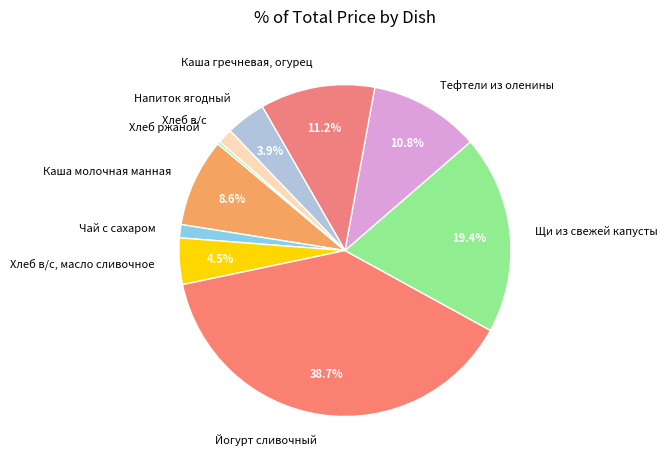

Does Щи из свежей капусты represent more than half of the total?

No